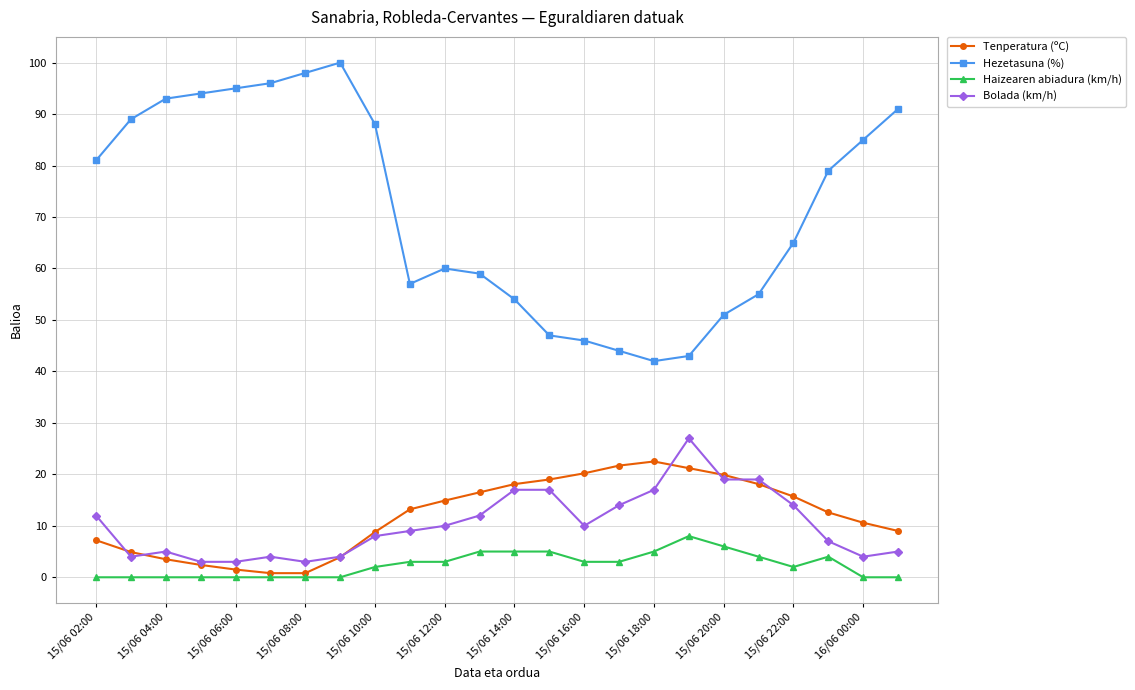

Which series has the largest total across all categories?

Hezetasuna (%)